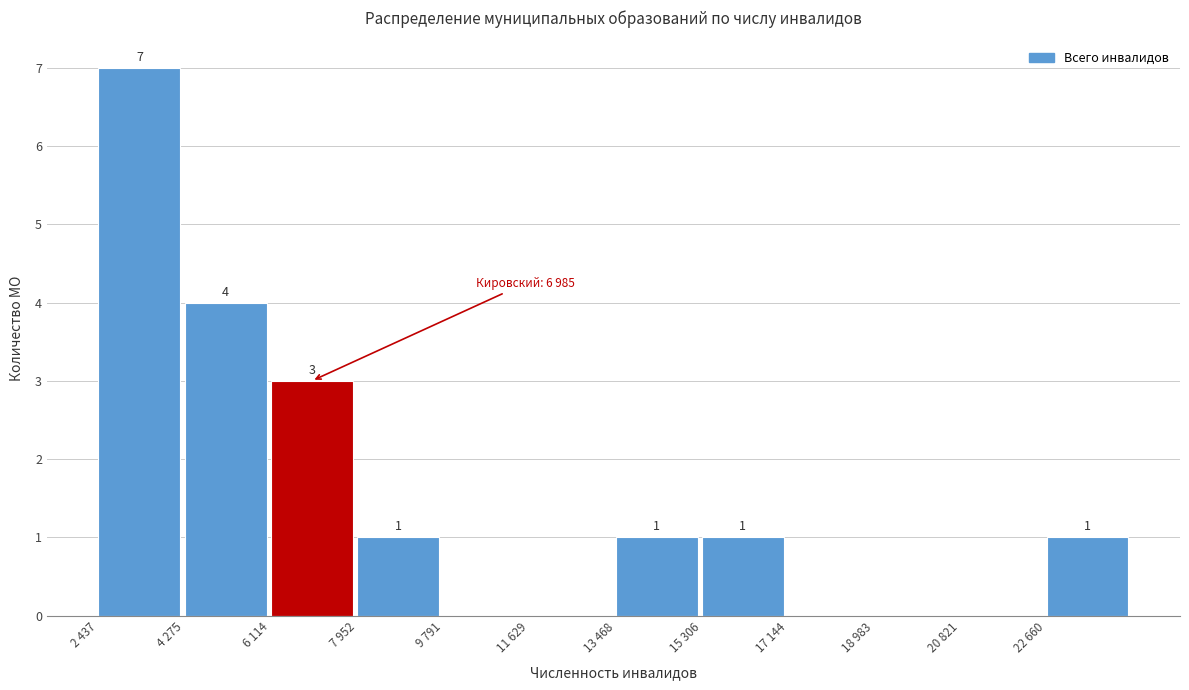

Reading left to right, what are all the values shown in this chart?

2 437=7	4 275=4	6 114=3	7 952=1	9 791=0	11 629=0	13 468=1	15 306=1	17 144=0	18 983=0	20 821=0	22 660=1